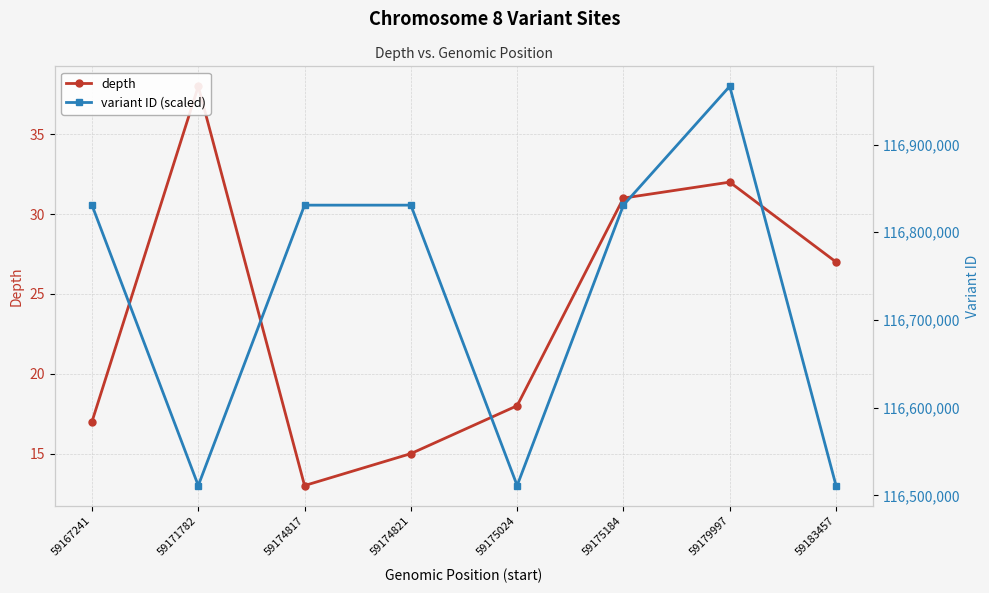

At how many categories does at least one series exceed 30732070?

8